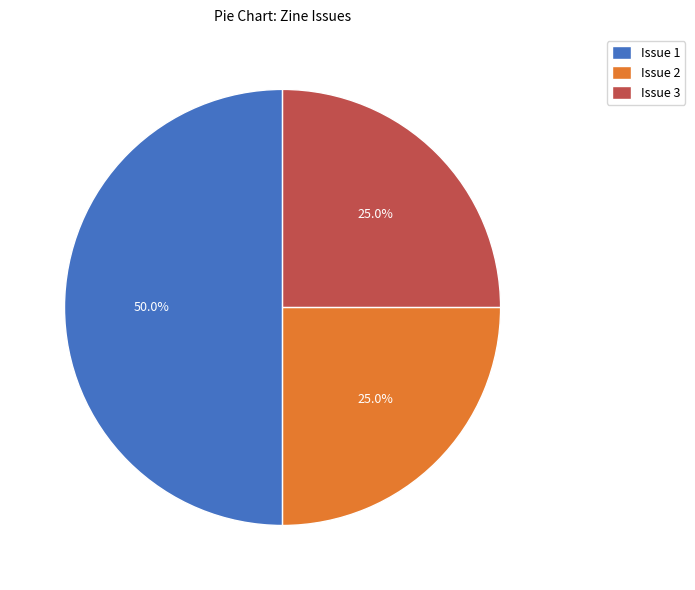

Which slice is the largest?

Issue 1